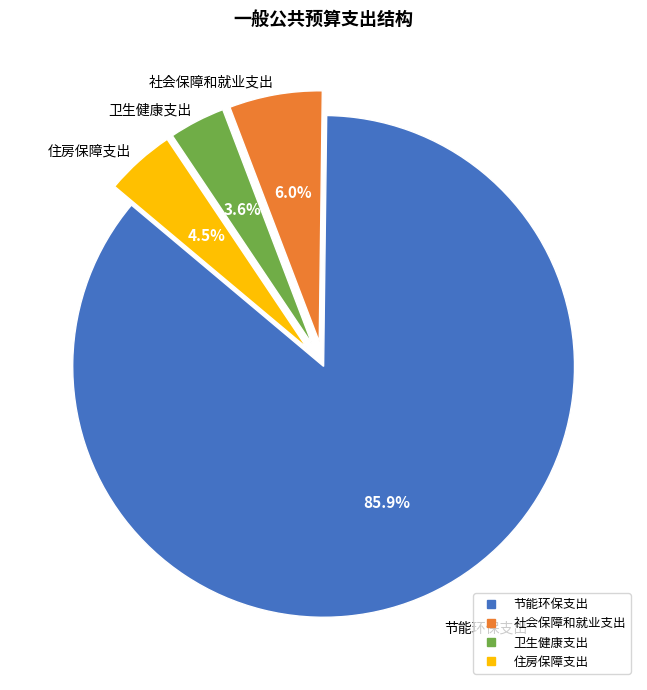

How many slices are in this pie chart?

4